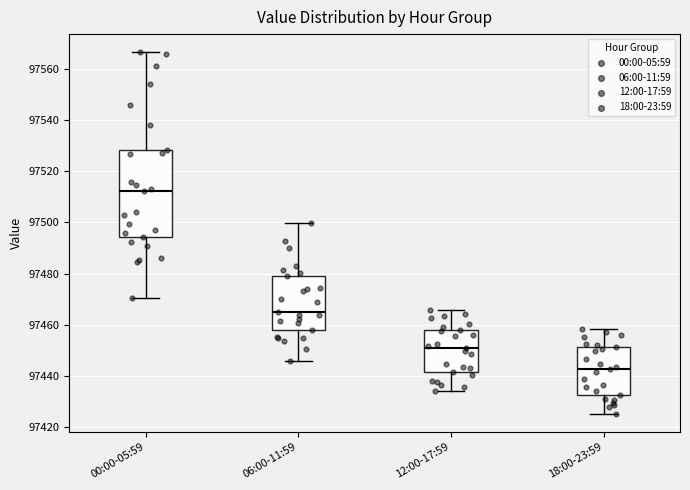

Reading left to right, transcribe this box plot: for each box, give where its median line is, the range the box spans, and where its two whiskers end, as read against the y-axis. The values are not printed on the chart, so give them approximately, as read against the axis.

00:00-05:59: median 97512, box 97494 to 97528, whiskers 97470 to 97566
06:00-11:59: median 97466, box 97458 to 97478, whiskers 97446 to 97500
12:00-17:59: median 97450, box 97442 to 97458, whiskers 97434 to 97466
18:00-23:59: median 97442, box 97432 to 97452, whiskers 97426 to 97458